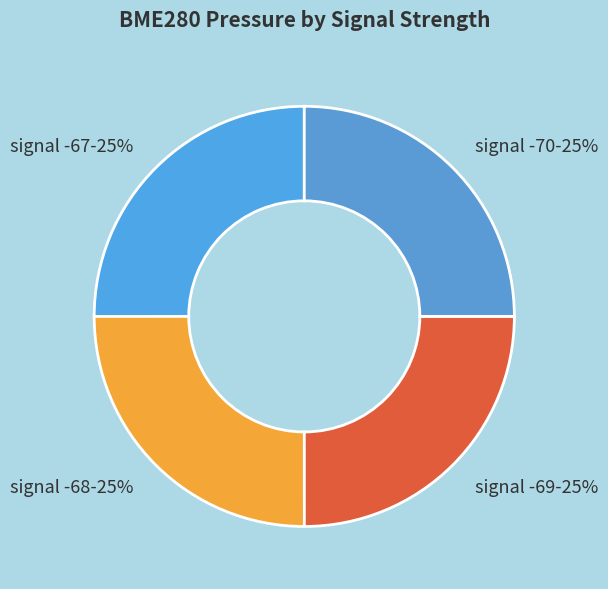

What percentage is the signal -67-25% slice, to the nearest percent?

25%